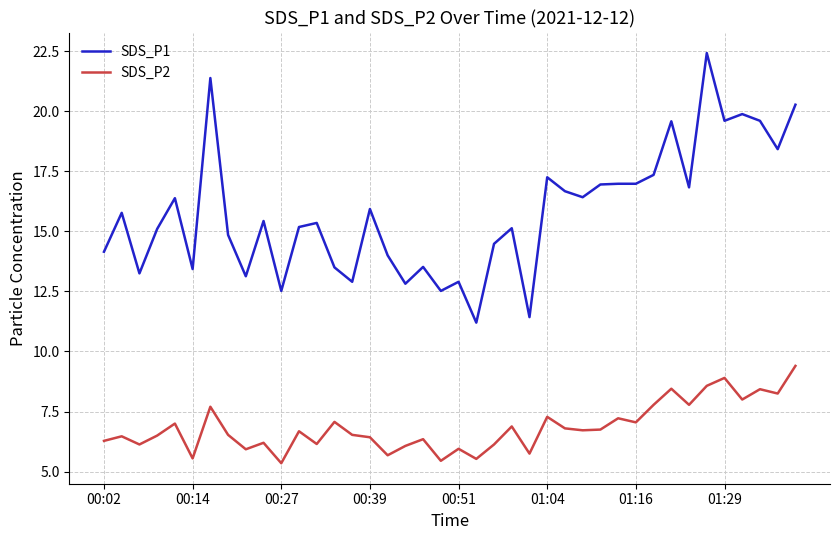

Which series has the largest total across all categories?

SDS_P1